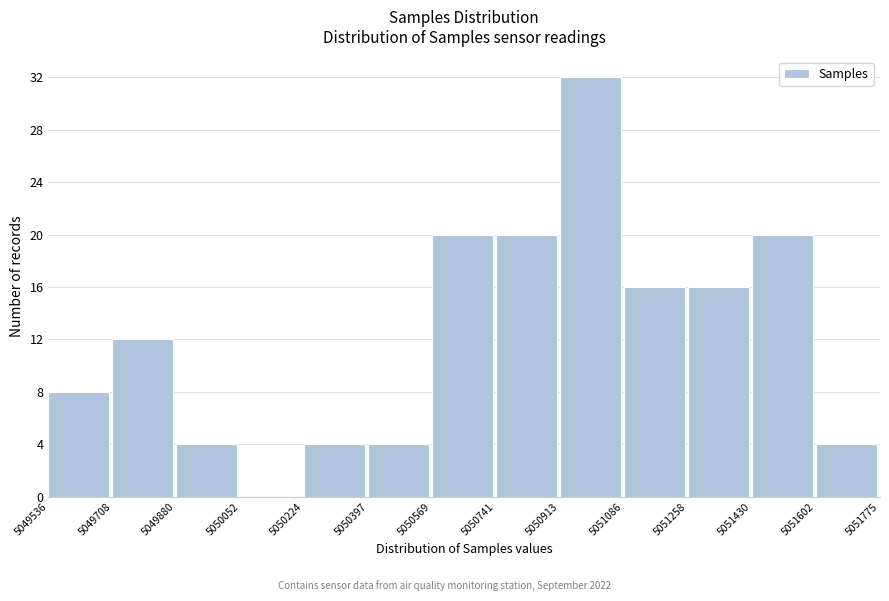

Over which range of the x-axis is the bar tallest?

5050913 to 5051086